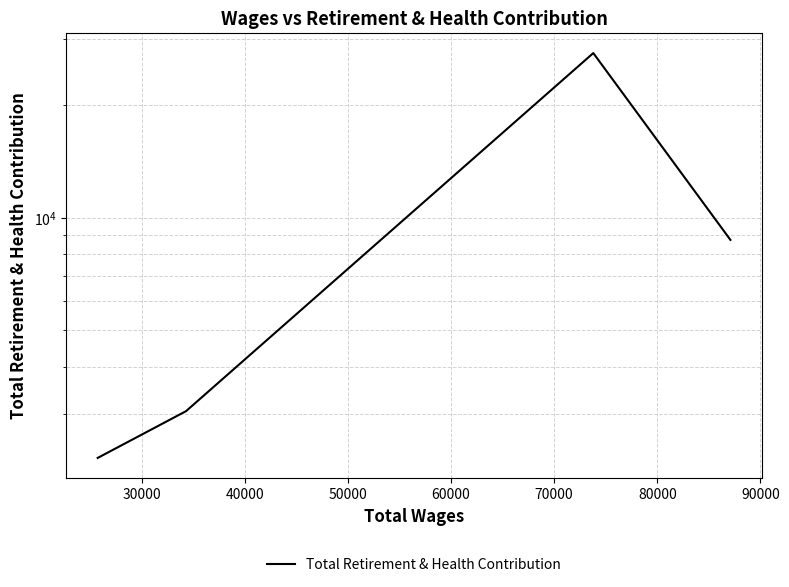

True or false: there are more than 0 points higher than both neighbors.

True